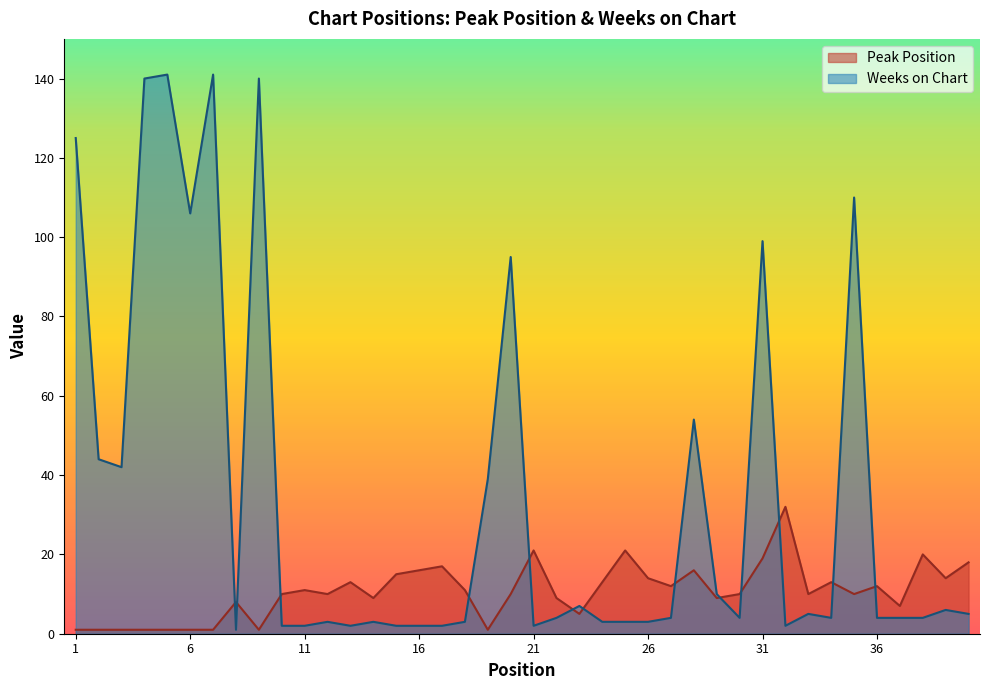

Reading left to right, extract all data points from this chart.

Peak Position: 1	1	1	1	1	1	1	8	1	10	11	10	13	9	15	16	17	11	1	10	21	9	5	13	21	14	12	16	9	10	19	32	10	13	10	12	7	20	14	18
Weeks on Chart: 125	44	42	140	141	106	141	1	140	2	2	3	2	3	2	2	2	3	39	95	2	4	7	3	3	3	4	54	10	4	99	2	5	4	110	4	4	4	6	5